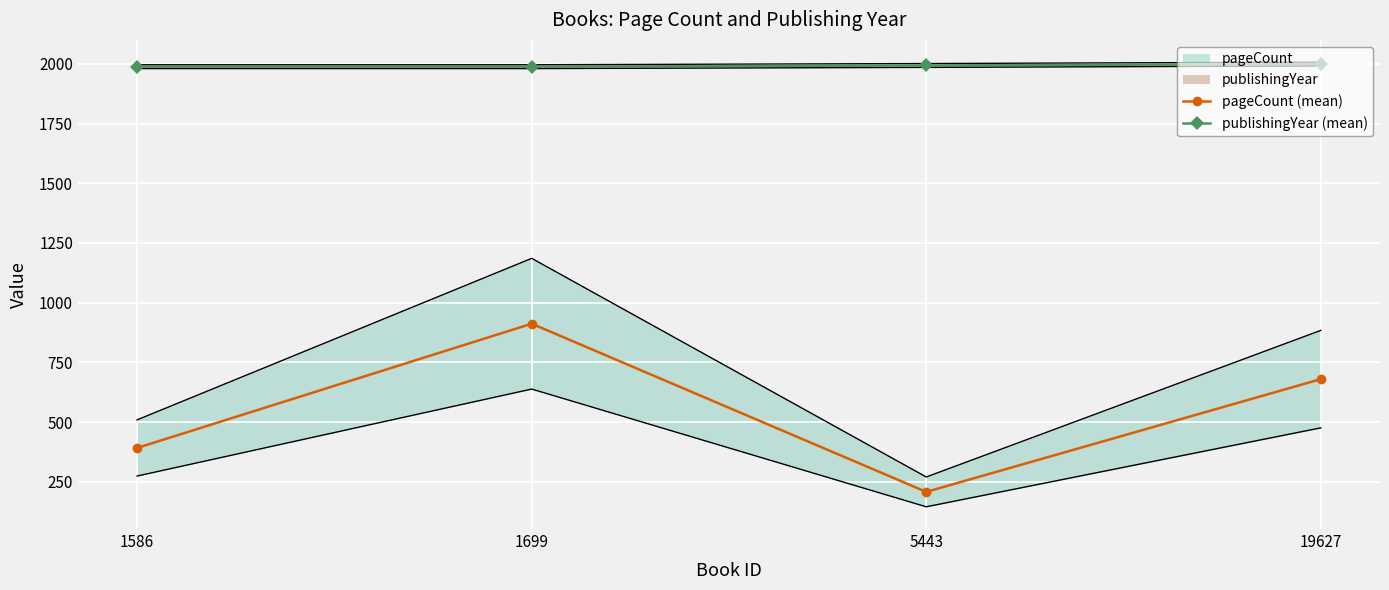

True or false: publishingYear (mean) has more than 0 points higher than both neighbors.

False